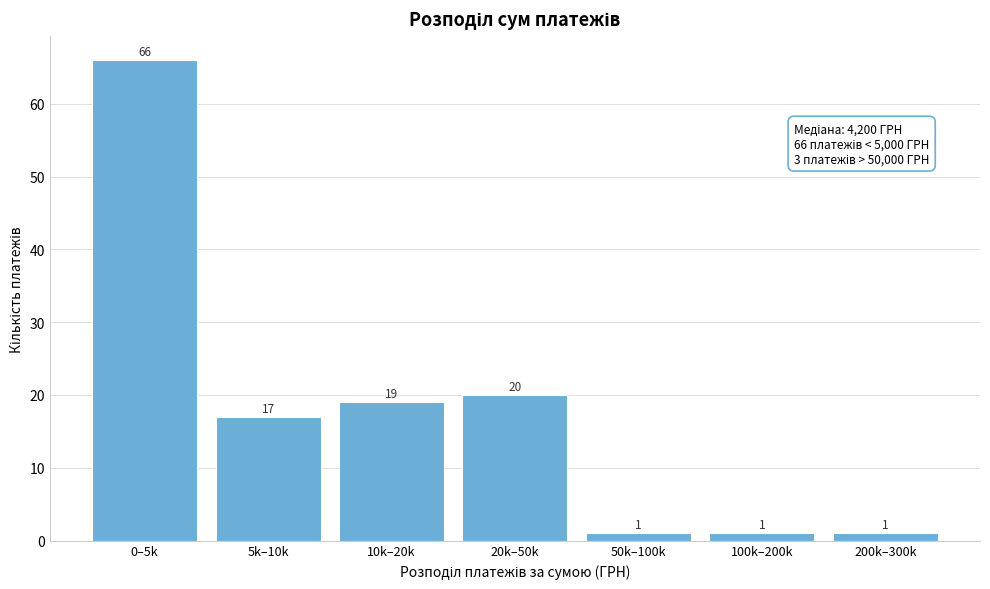

Reading left to right, extract all data points from this chart.

66	17	19	20	1	1	1